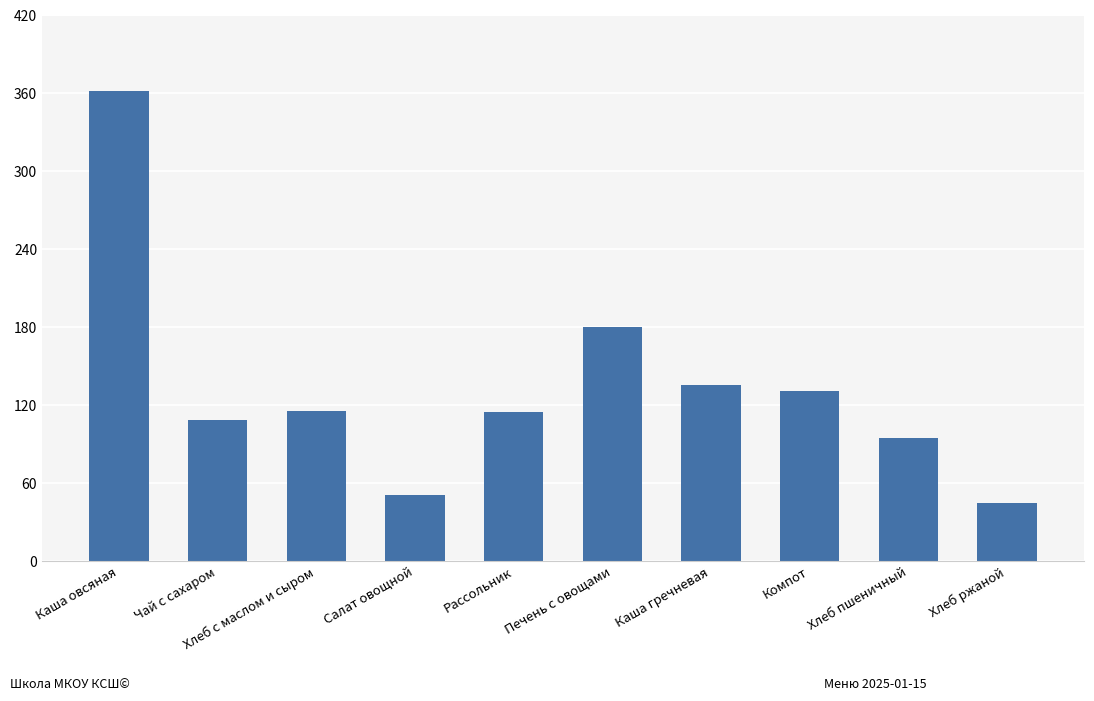

What is the label of the 2nd bar from the right?

Хлеб пшеничный